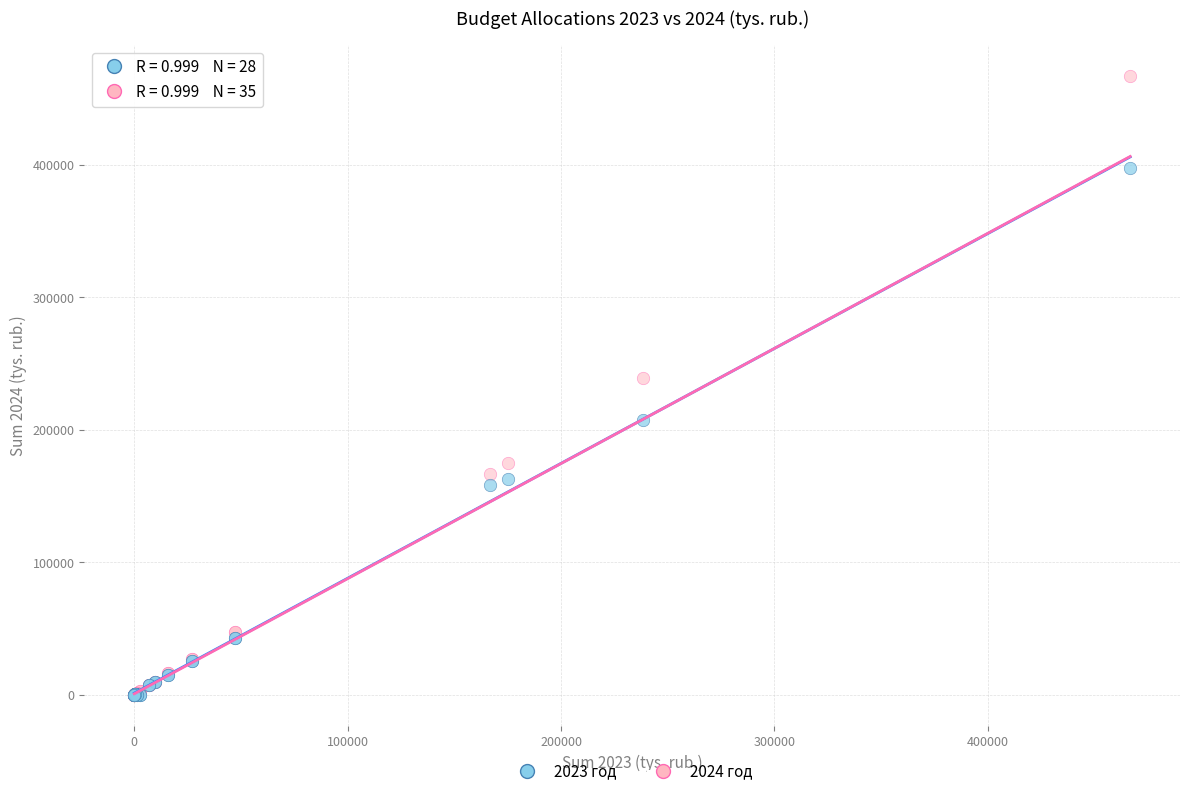

Which series contains the highest Y value?

2024 год